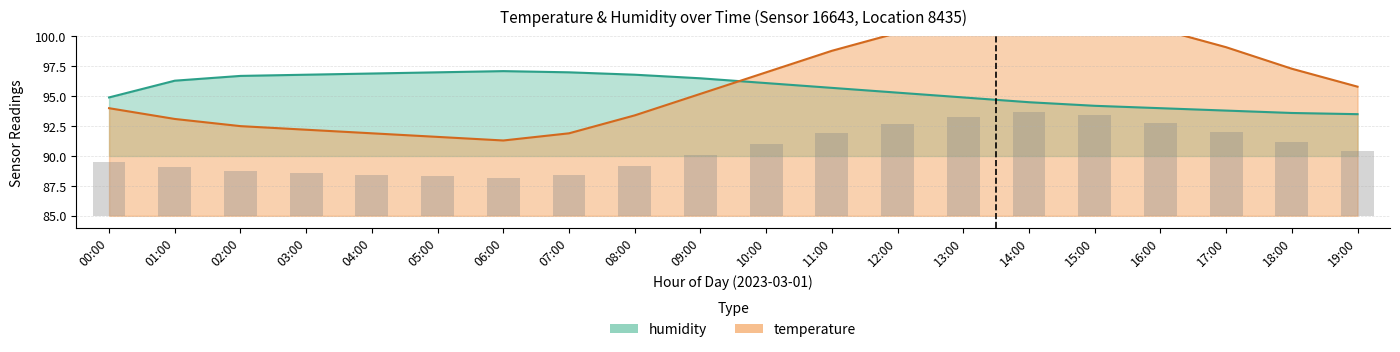

Between 07:00 and 13:00, which series saw the biggest shift?

temperature